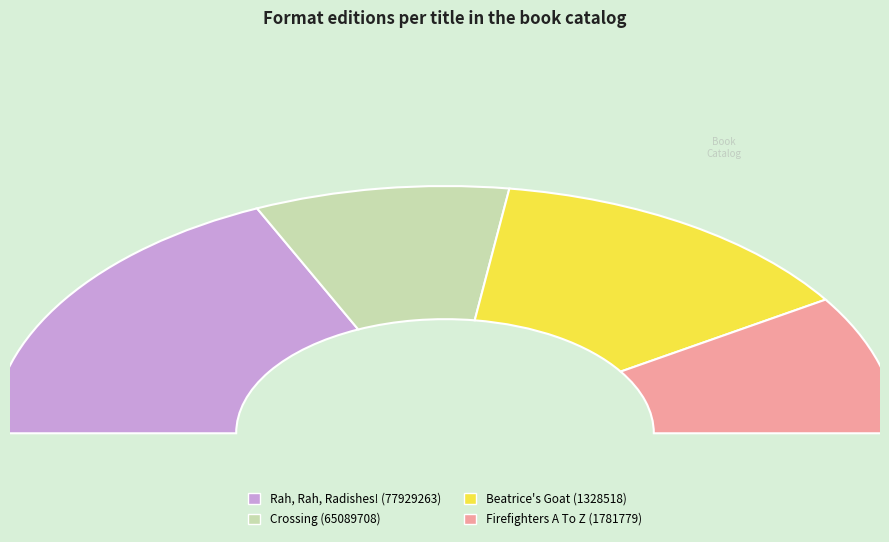

Approximately how many times larger is the value at Beatrice's Goat (1328518) compared to Rah, Rah, Radishes! (77929263)?

0.8